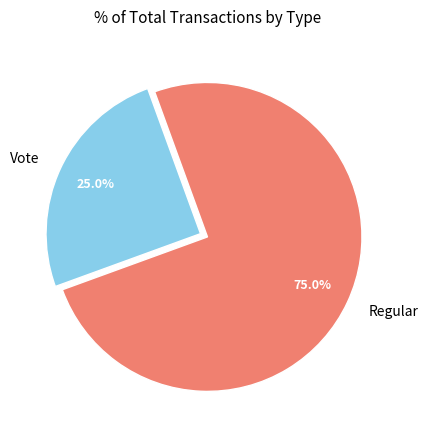

Between Regular and Vote, which is larger?

Regular